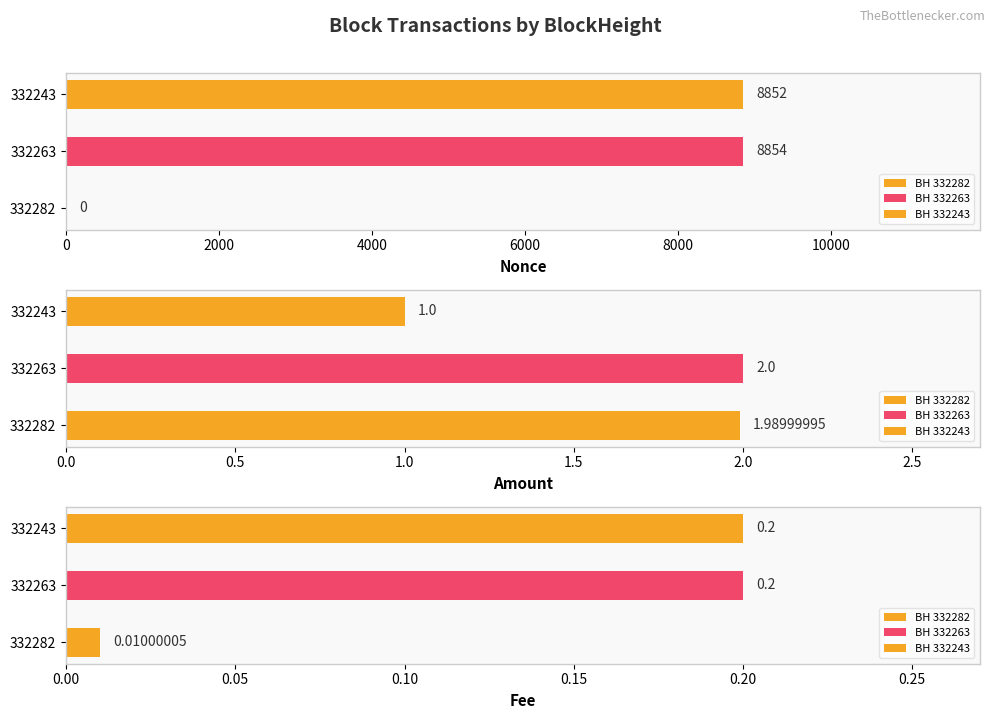

Reading left to right, extract all data points from this chart.

Nonce: 0.0	8854.0	8852.0
Amount: 2.0	2.0	1.0
Fee: 0.0	0.2	0.2